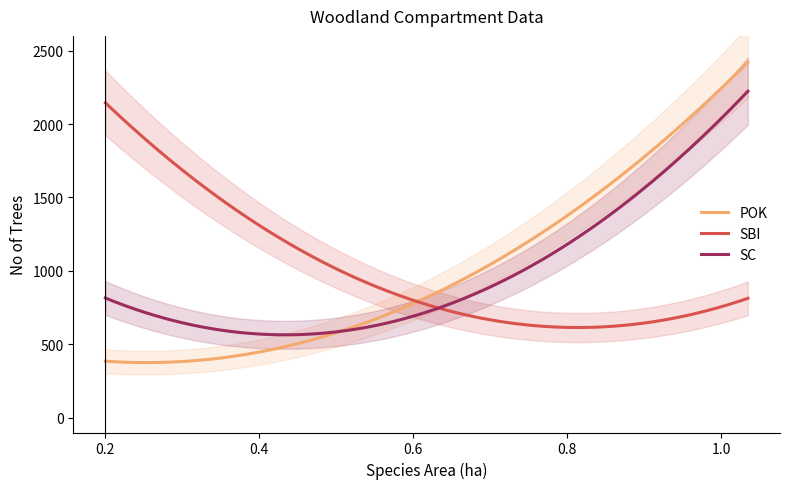

Which series ends up on top after the final intersection of SC and POK?

POK